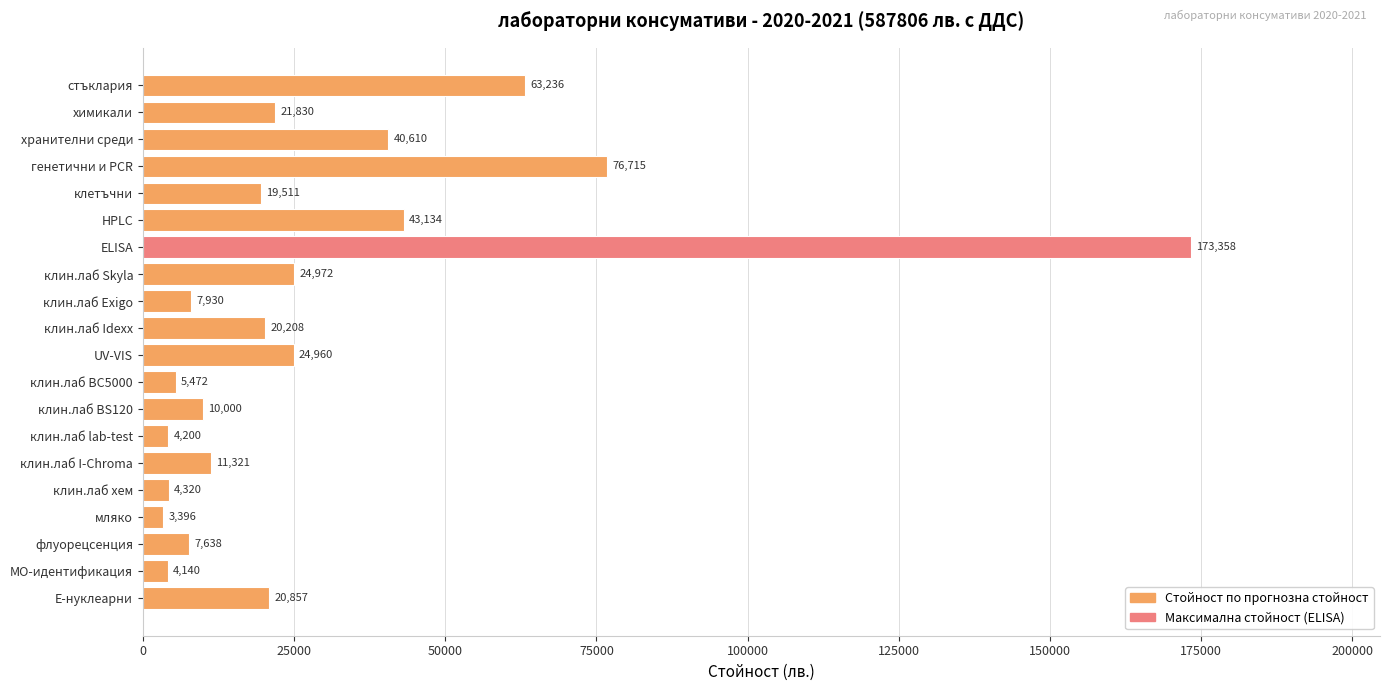

Between UV-VIS and Е-нуклеарни, which is larger?

UV-VIS